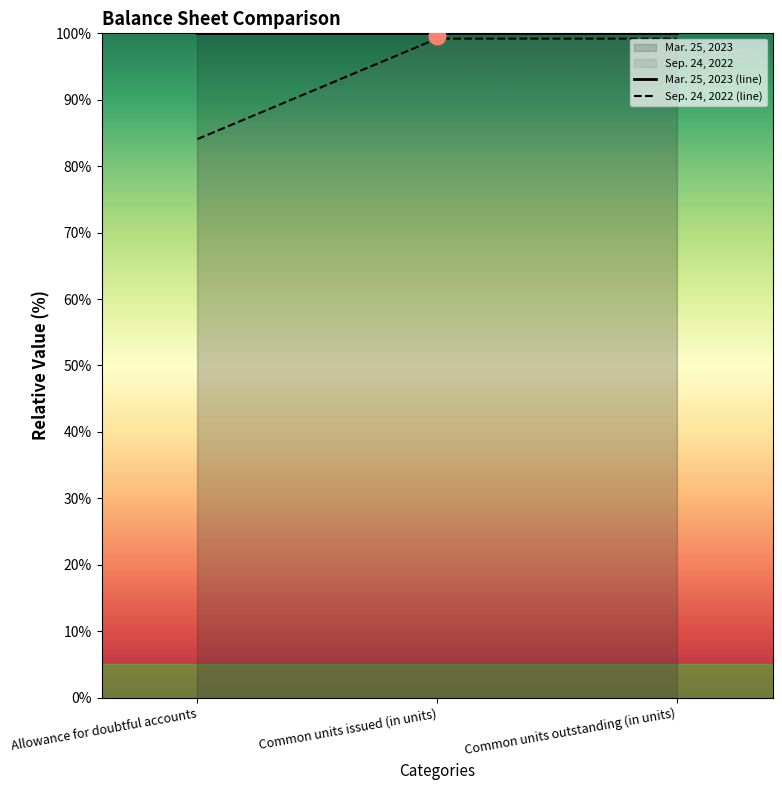

Which has a higher value, Common units issued (in units) or Allowance for doubtful accounts?

Common units issued (in units)